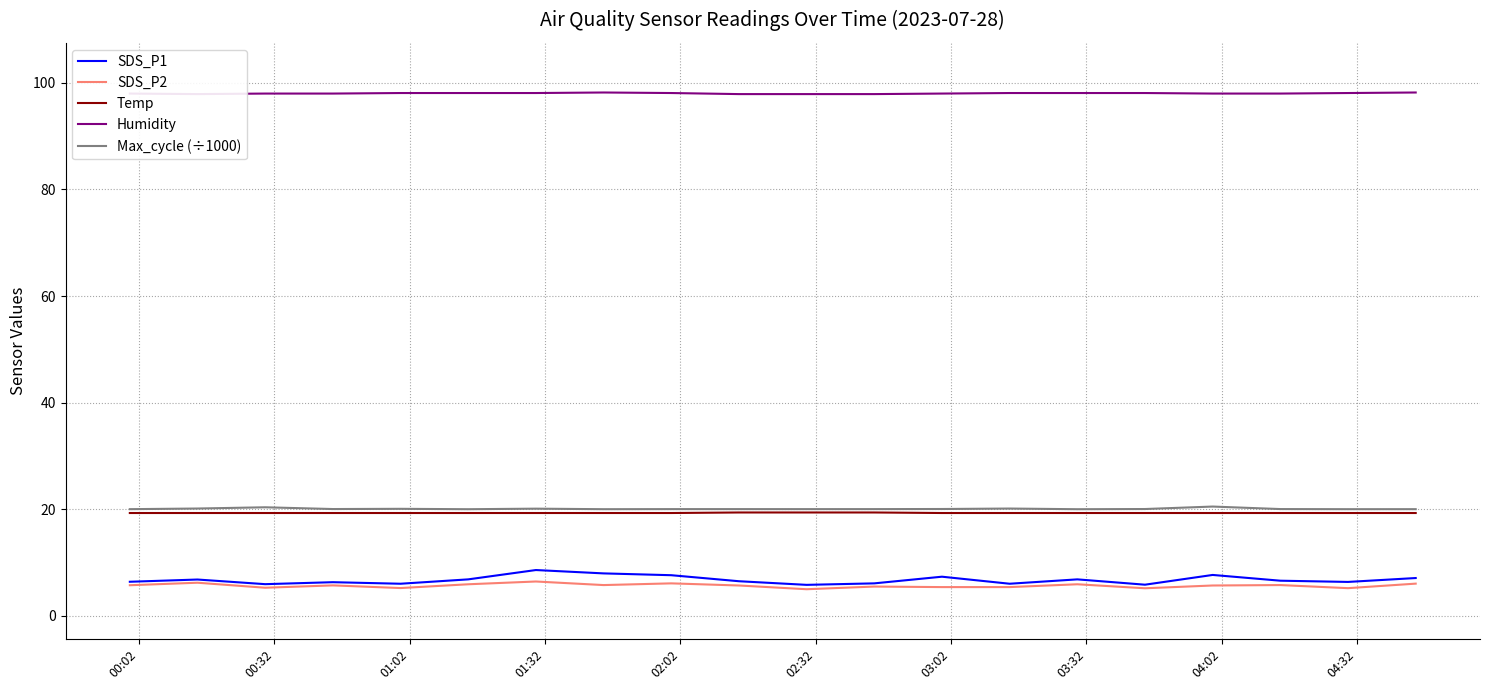

What is the maximum value for Temp?

19.4